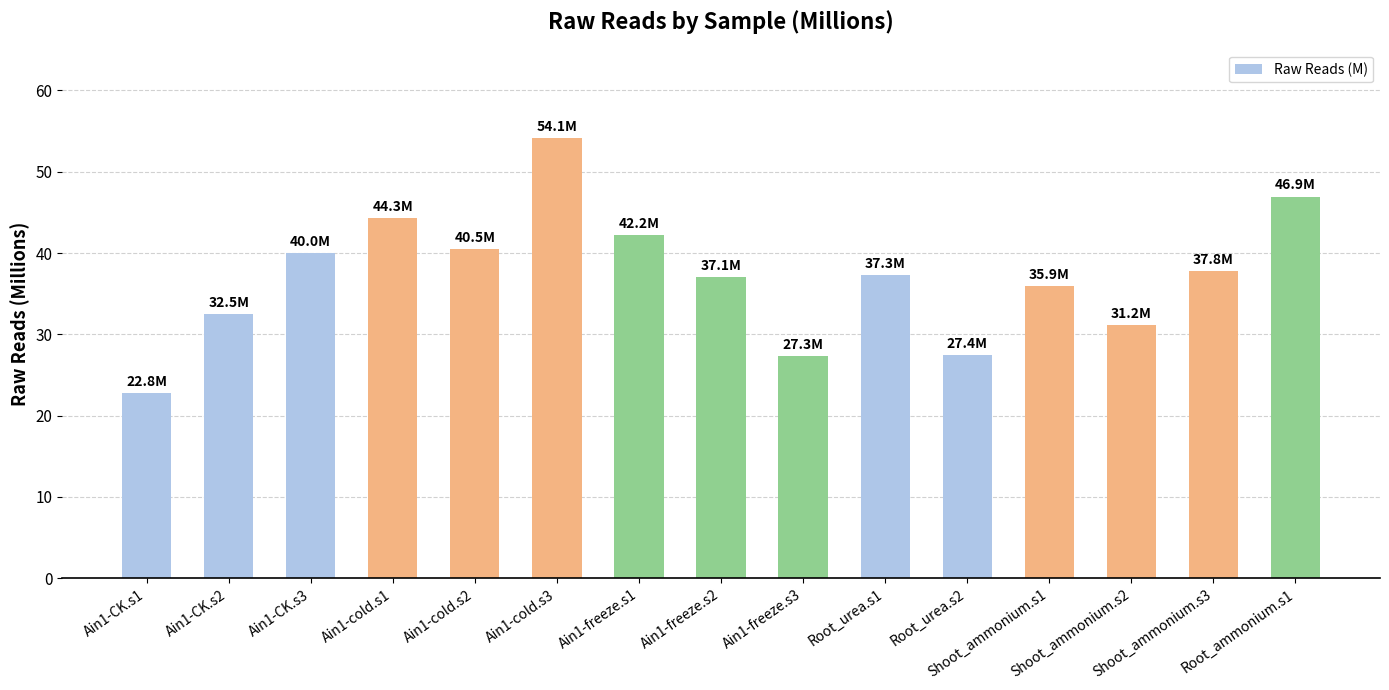

What is the minimum value shown in the chart?

22.8